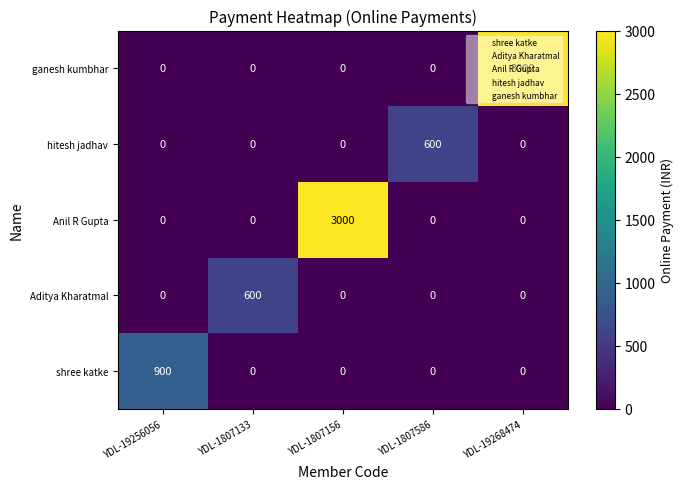

What is the difference between the maximum and minimum values in the ganesh kumbhar series?

3000